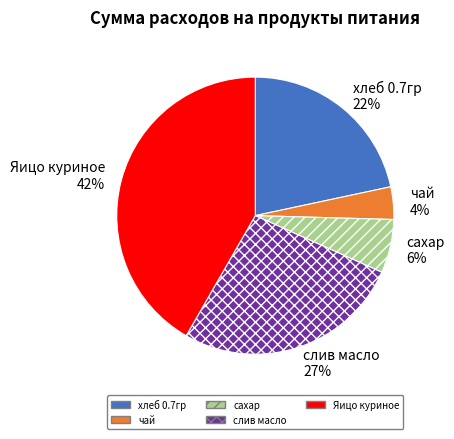

To the nearest percent, what portion does хлеб 0.7гр represent?

22%